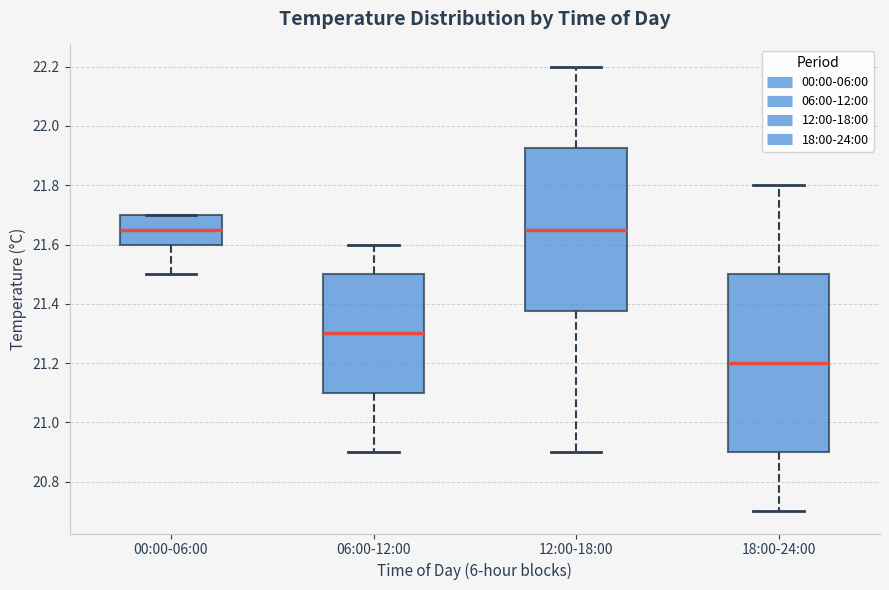

Reading left to right, transcribe this box plot: for each box, give where its median line is, the range the box spans, and where its two whiskers end, as read against the y-axis. The values are not printed on the chart, so give them approximately, as read against the axis.

00:00-06:00: median 21.66, box 21.60 to 21.70, whiskers 21.50 to 21.70
06:00-12:00: median 21.30, box 21.10 to 21.50, whiskers 20.90 to 21.60
12:00-18:00: median 21.66, box 21.38 to 21.92, whiskers 20.90 to 22.20
18:00-24:00: median 21.20, box 20.90 to 21.50, whiskers 20.70 to 21.80